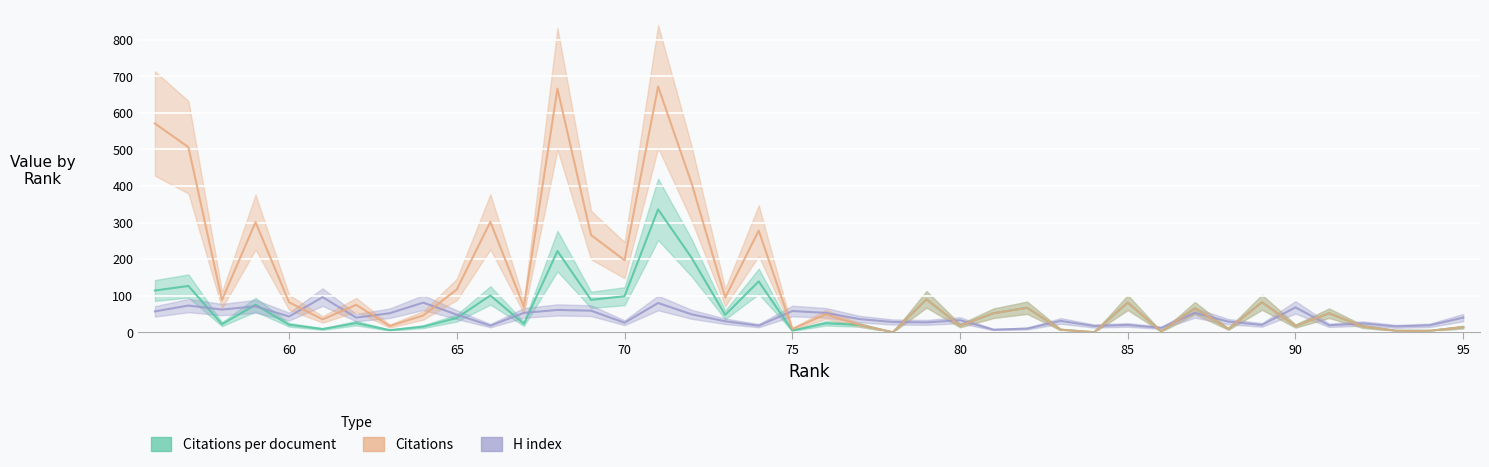

Rank the series by their average value, from highest to lowest.

Citations, Citations per document, H index